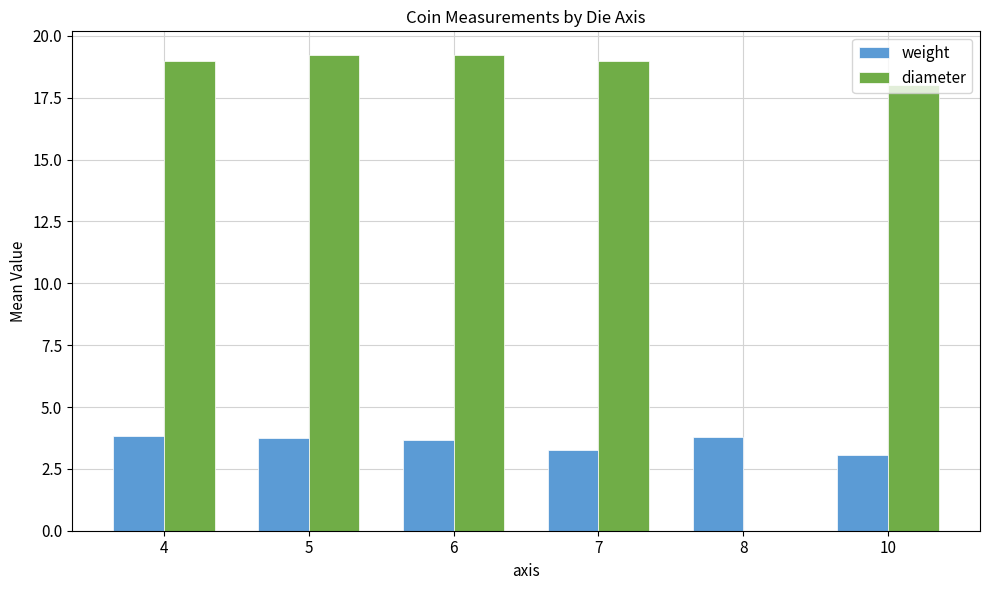

Is it true that diameter equals 18.0 at 10?

True